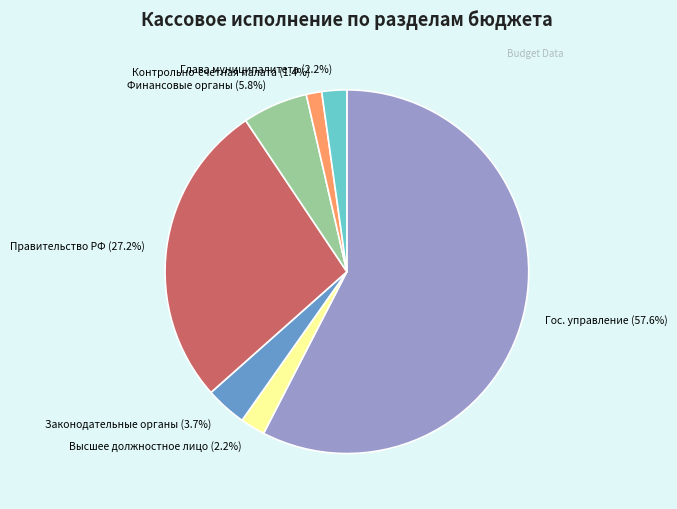

Is there any slice that represents more than half of the pie?

Yes